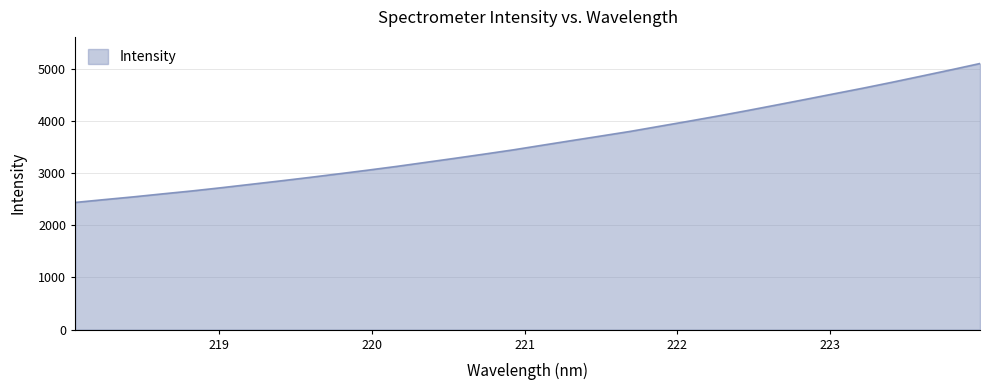

What is the minimum value shown in the chart?

2438.0